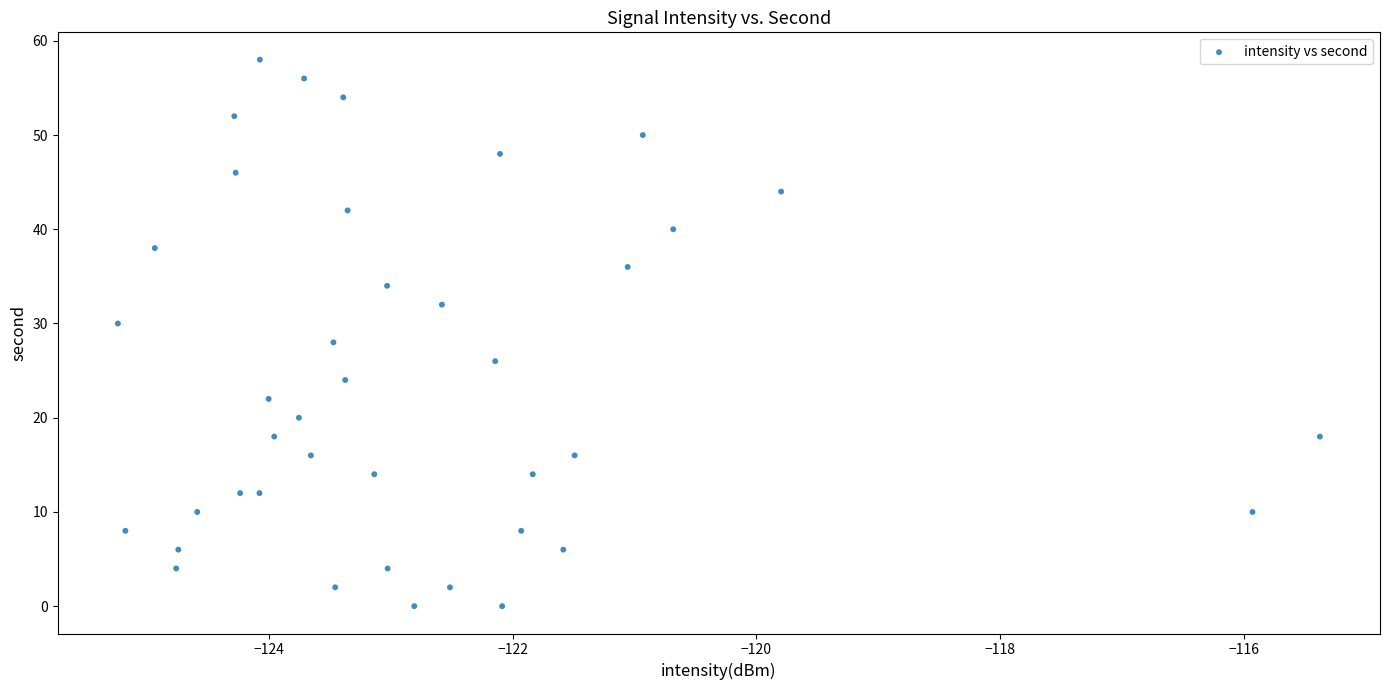

What is the range of Y values (max minus min)?

58